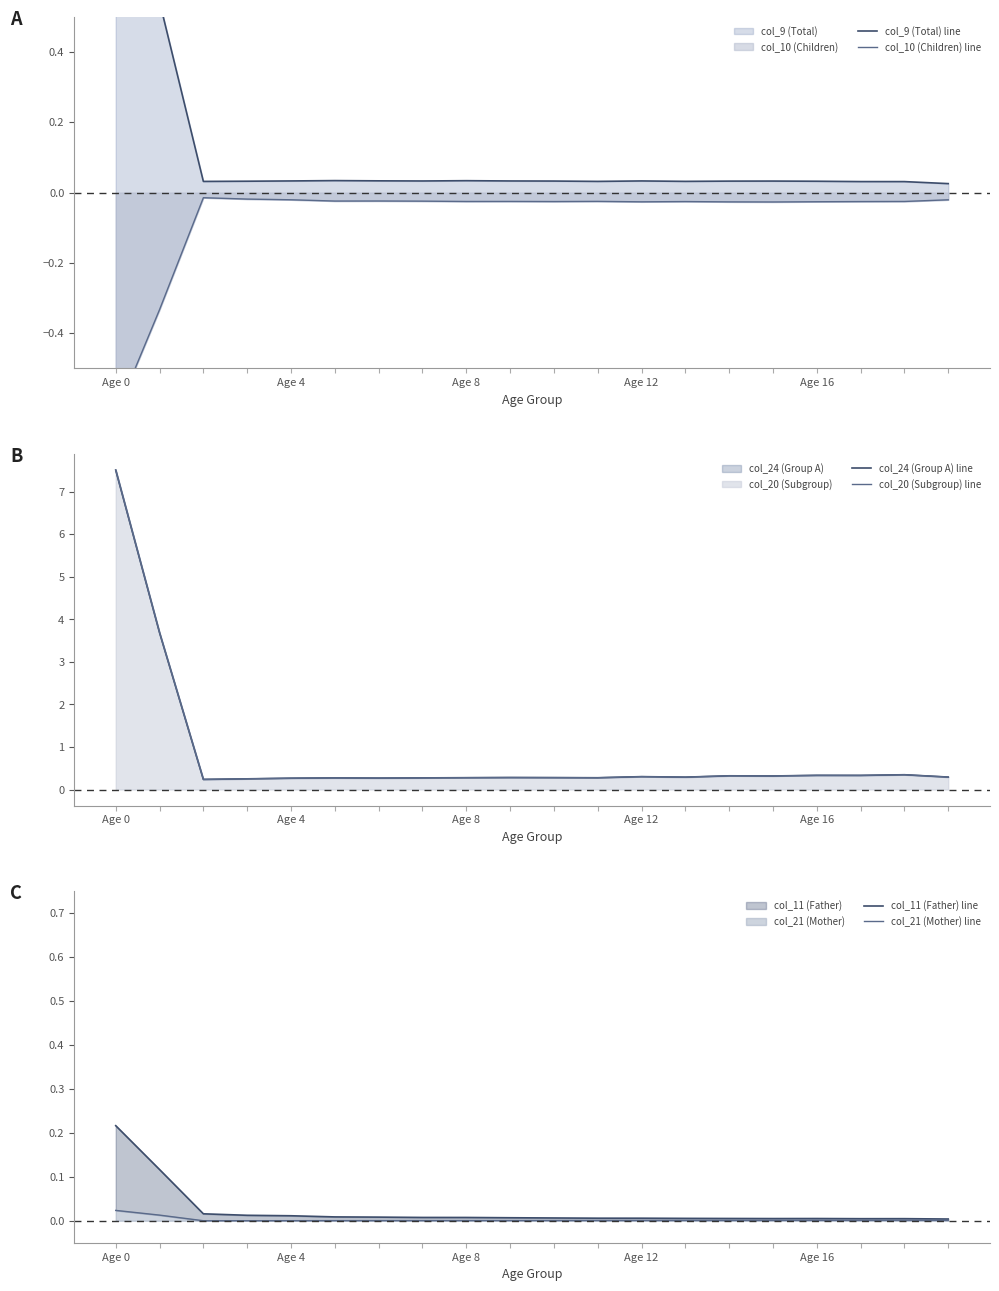

How many lines are shown in the chart?

6